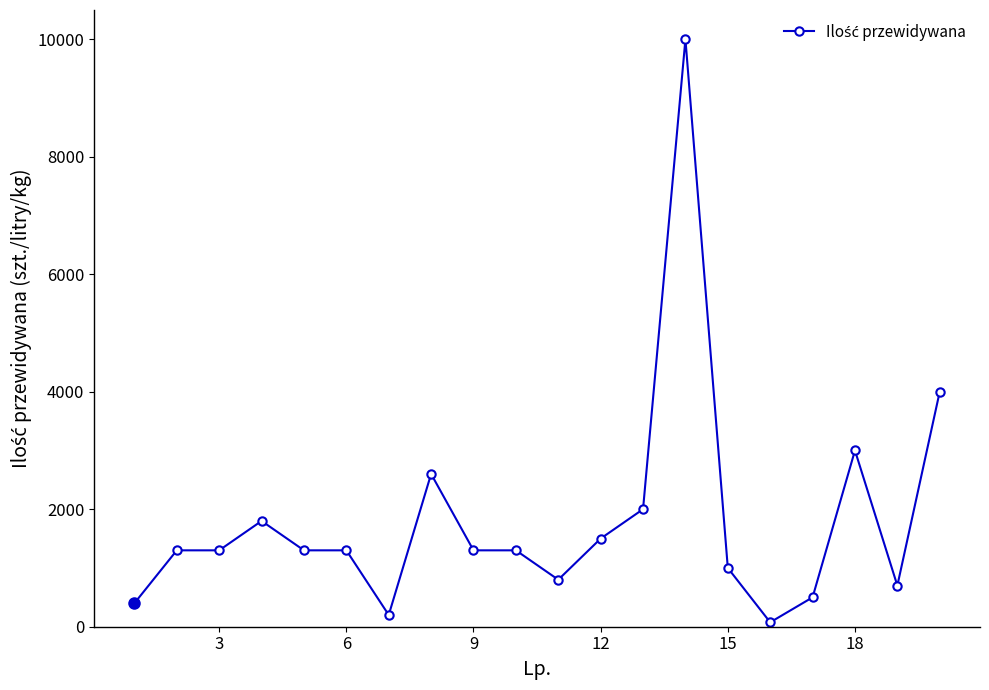

True or false: there are more than 2 points higher than both neighbors.

True